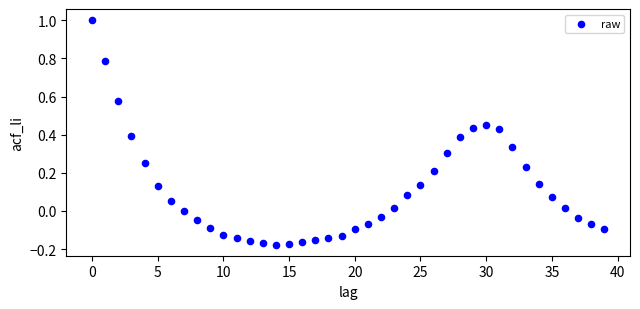

What is the range of Y values (max minus min)?

1.2